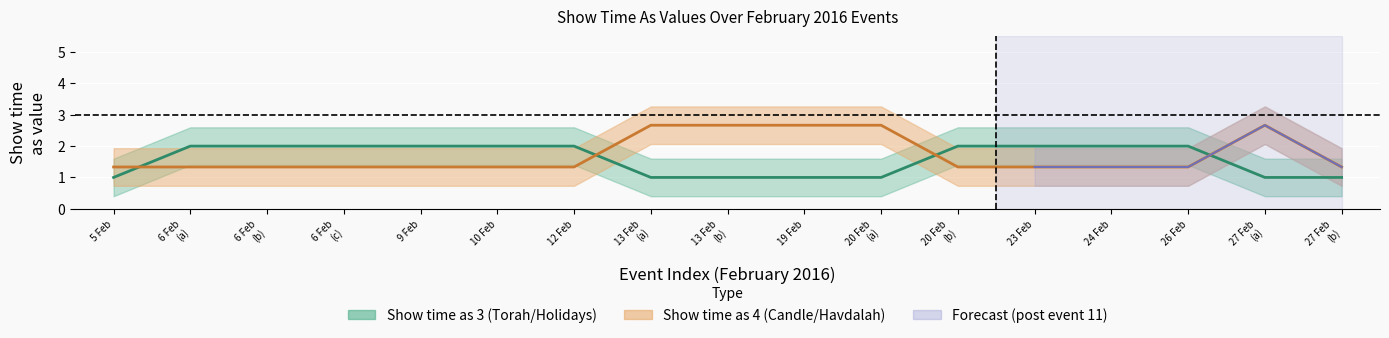

How many lines are shown in the chart?

2